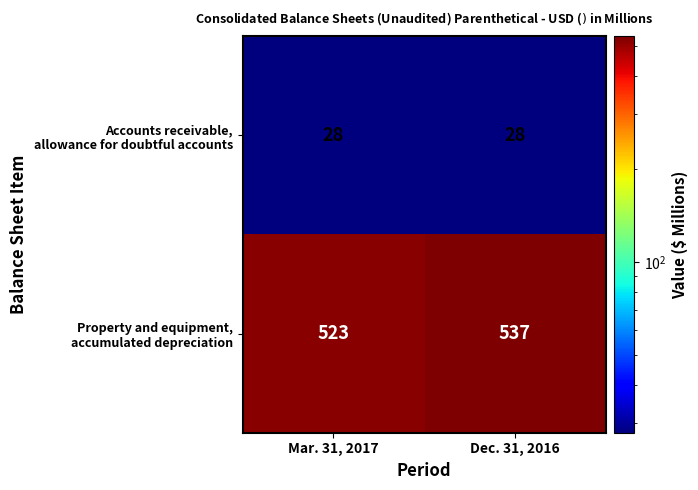

What is the difference between the highest and lowest values at Dec. 31, 2016?

509